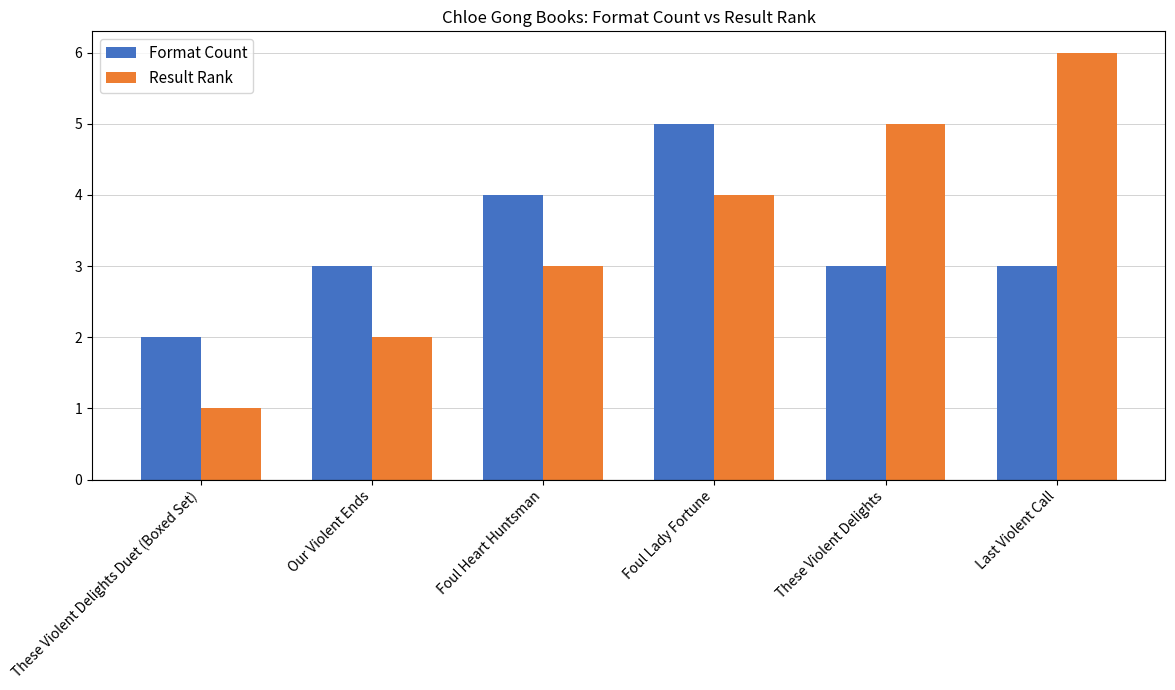

Reading left to right, extract all data points from this chart.

Format Count: These Violent Delights Duet (Boxed Set)=2	Our Violent Ends=3	Foul Heart Huntsman=4	Foul Lady Fortune=5	These Violent Delights=3	Last Violent Call=3
Result Rank: These Violent Delights Duet (Boxed Set)=1	Our Violent Ends=2	Foul Heart Huntsman=3	Foul Lady Fortune=4	These Violent Delights=5	Last Violent Call=6